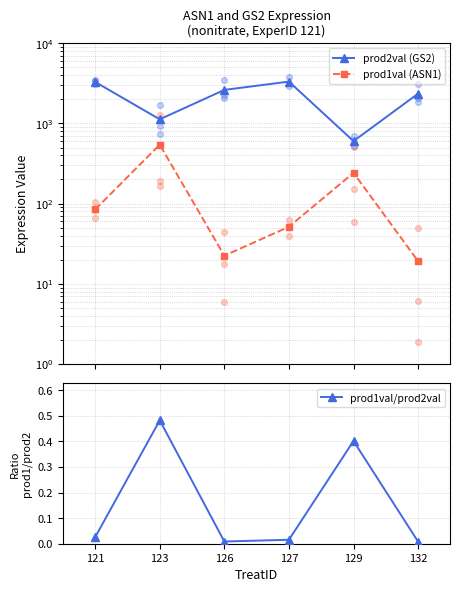

What are all the series names shown in the legend?

prod2val (GS2), prod1val (ASN1), prod1val/prod2val